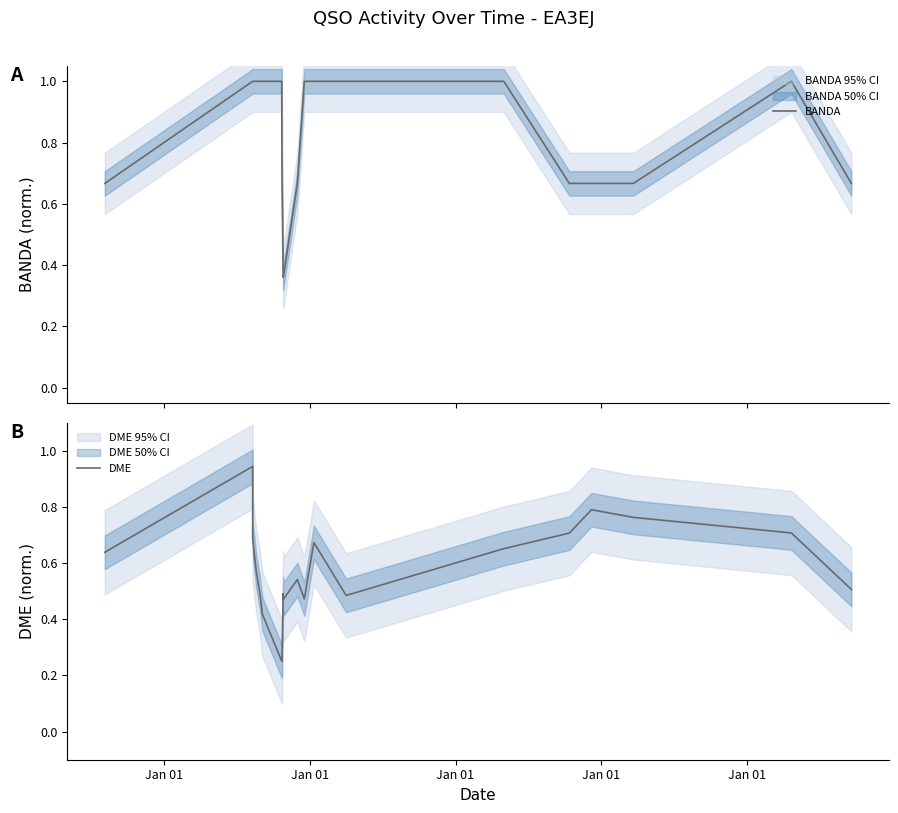

What is the sum of all DME values?

11.5